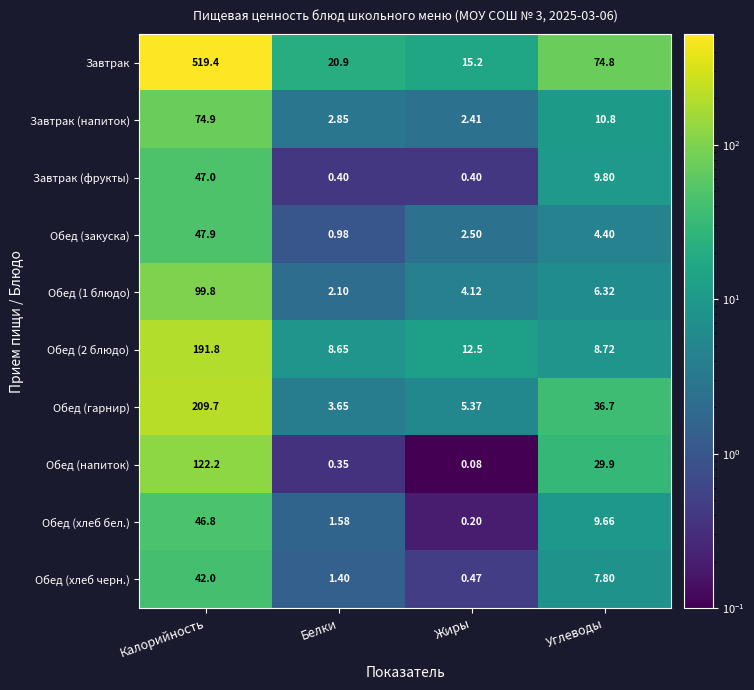

At which category is the sum across all series the highest?

Калорийность